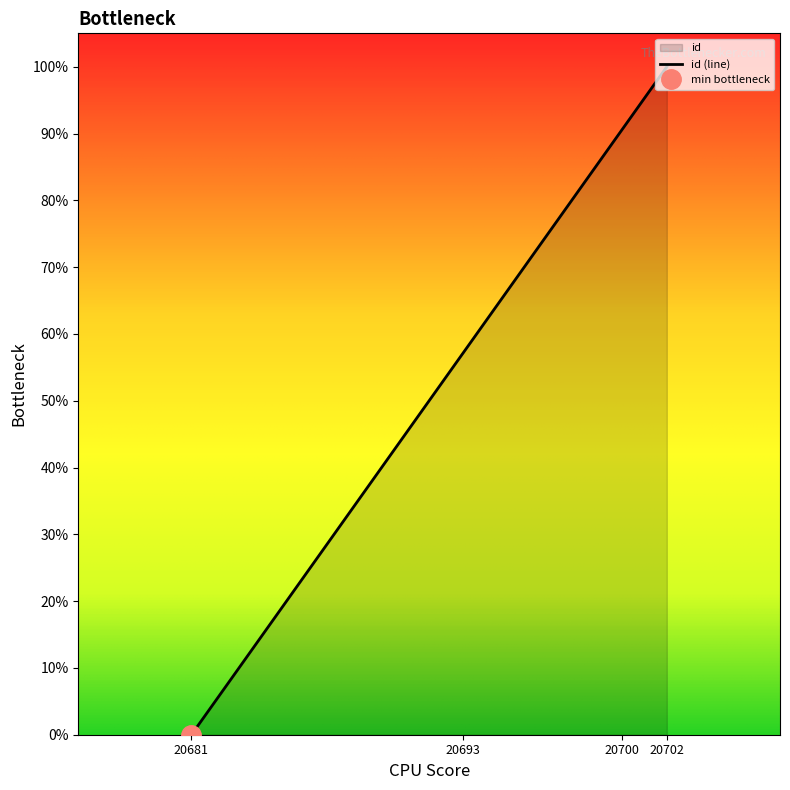

True or false: the data has more than 1 interior local peaks.

False